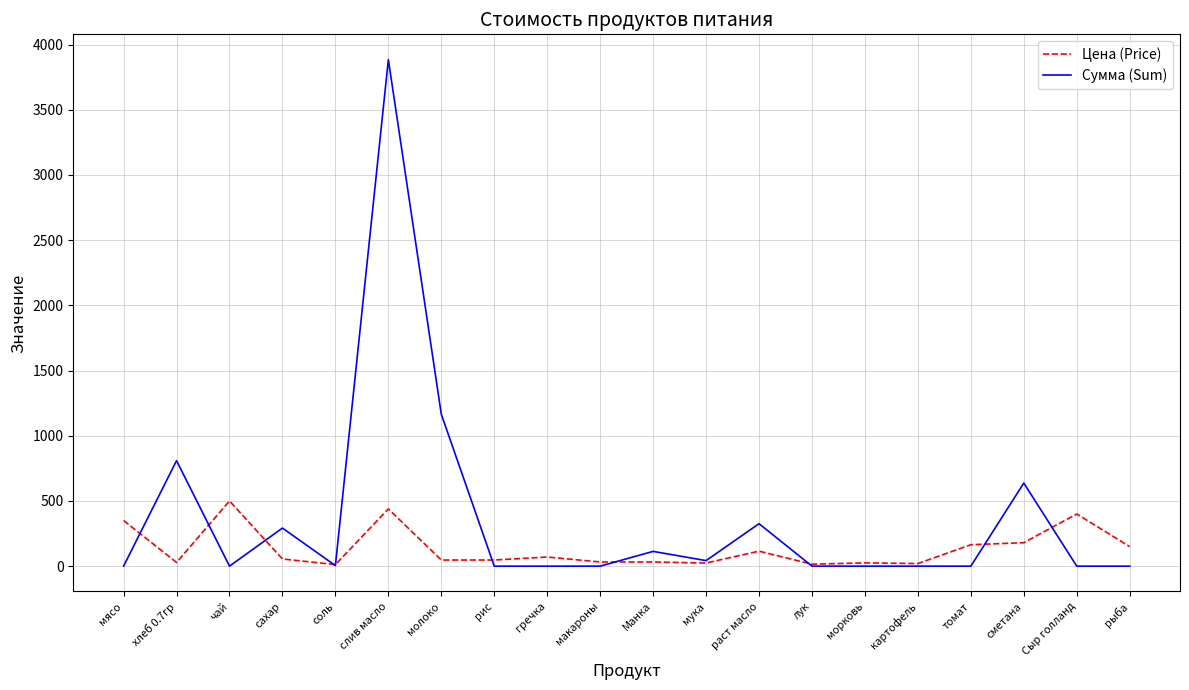

Does the chart have visible grid lines?

Yes